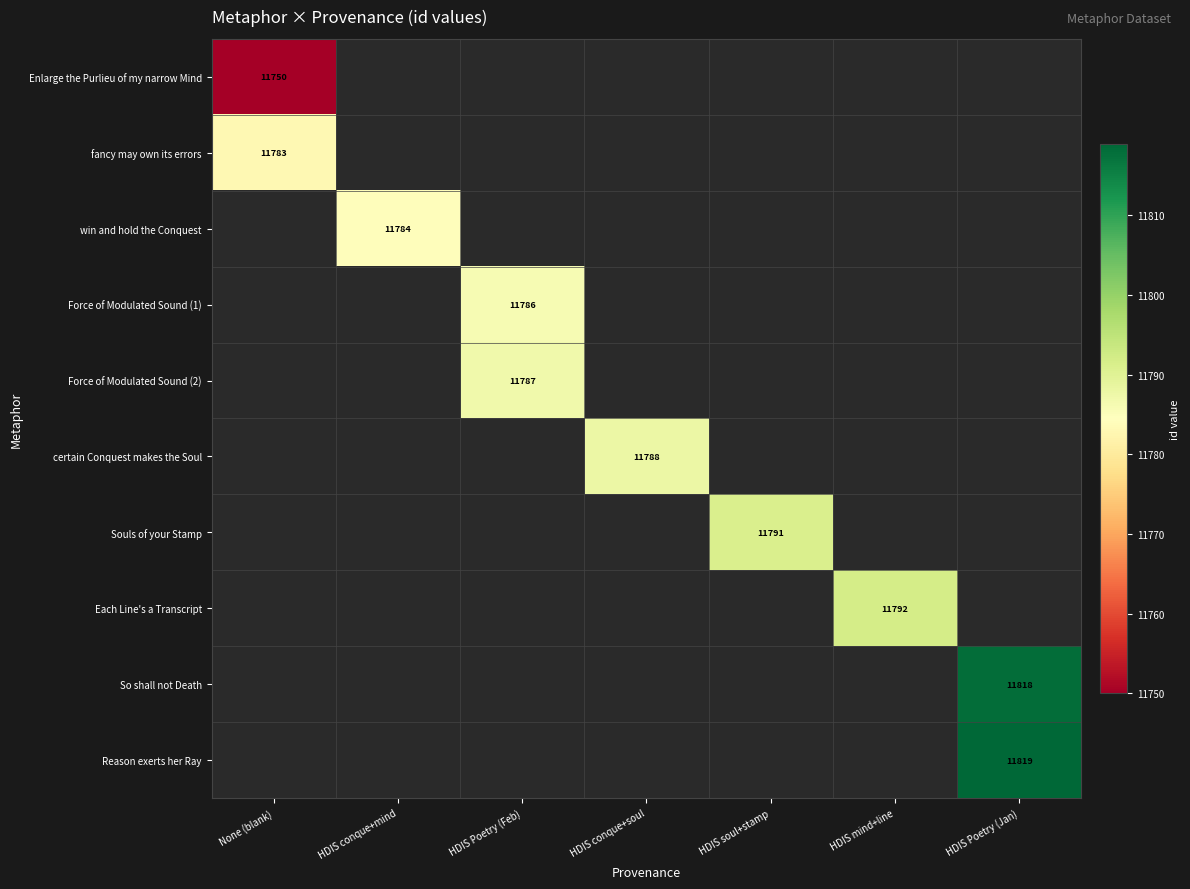

Which category has the lowest value across all series?

None (blank)